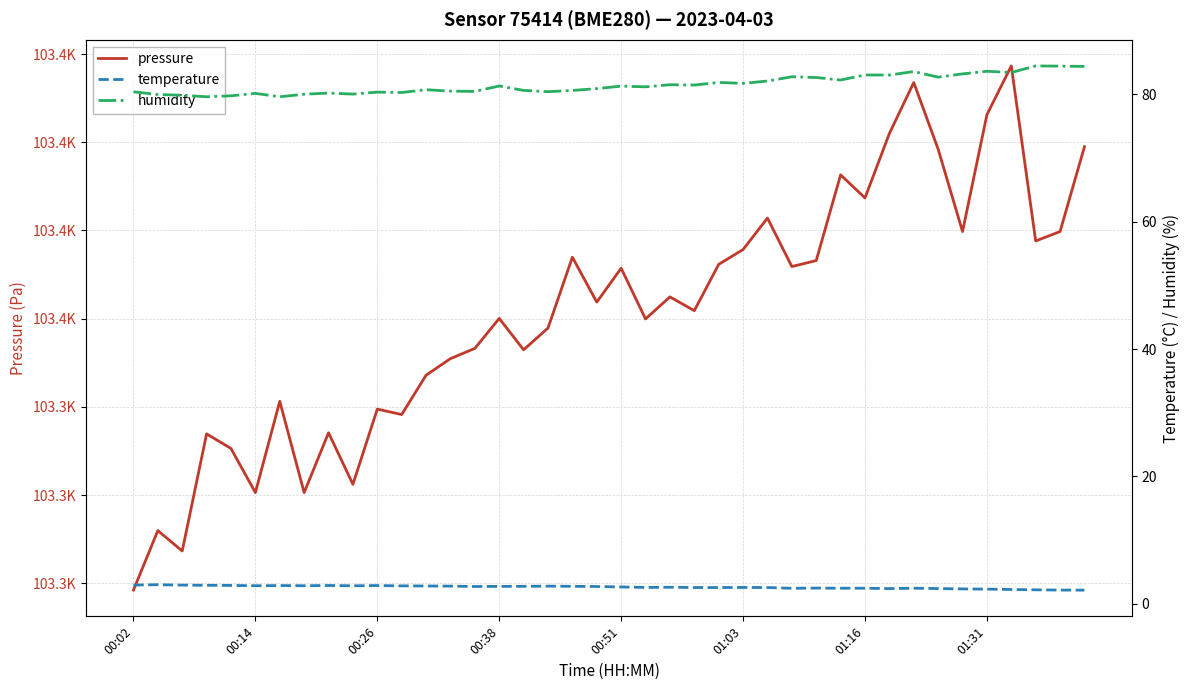

What is the average value of the humidity series?

81.5